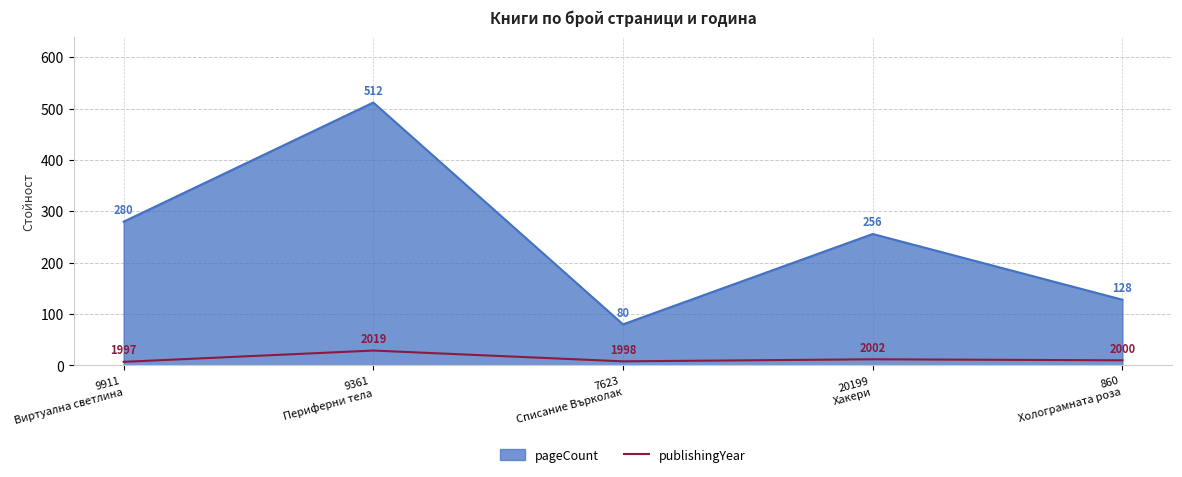

What position from the left is 9361
Периферни тела?

2